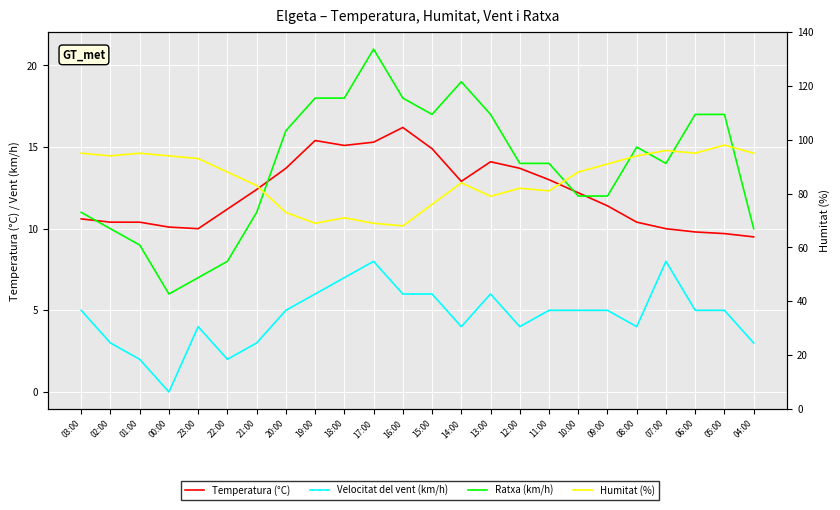

True or false: Velocitat del vent (km/h) and Humitat (%) cross at least once.

False